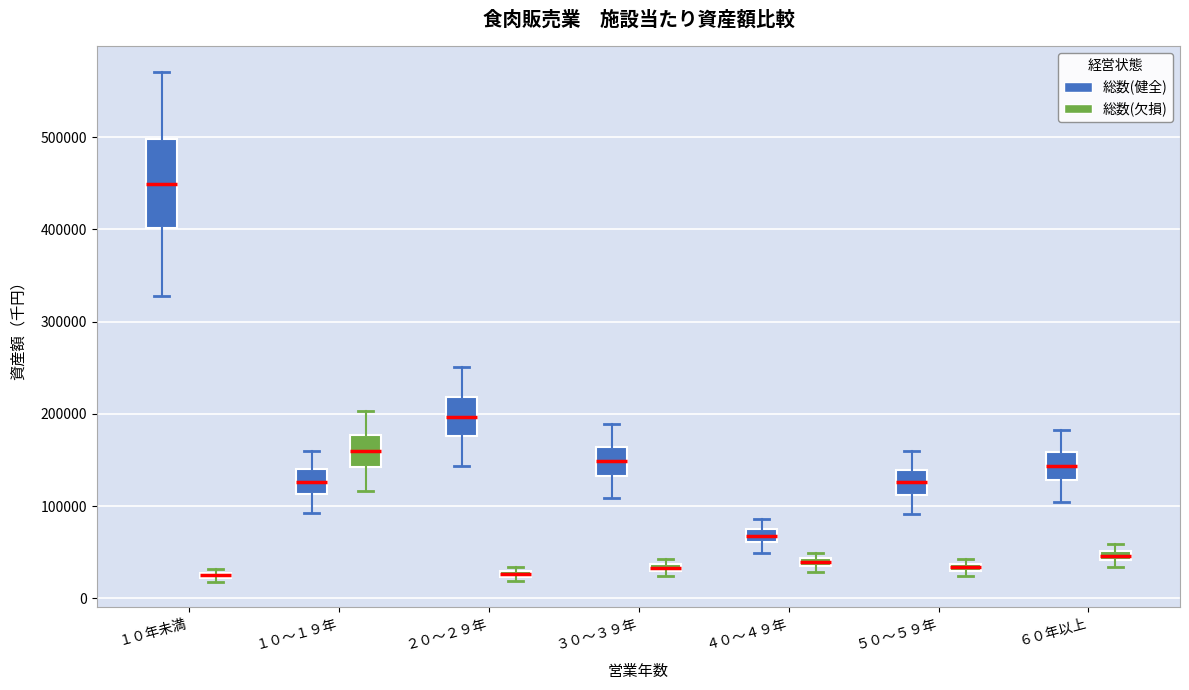

Comparing the boxes themselves (not the whiskers), which one is the tallest?

１０年未満 (総数(健全))